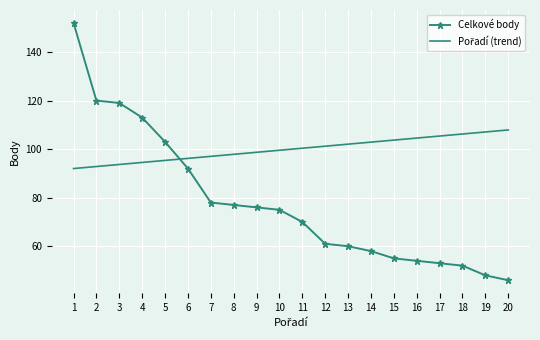

What is the total value across all series at 4?

207.5